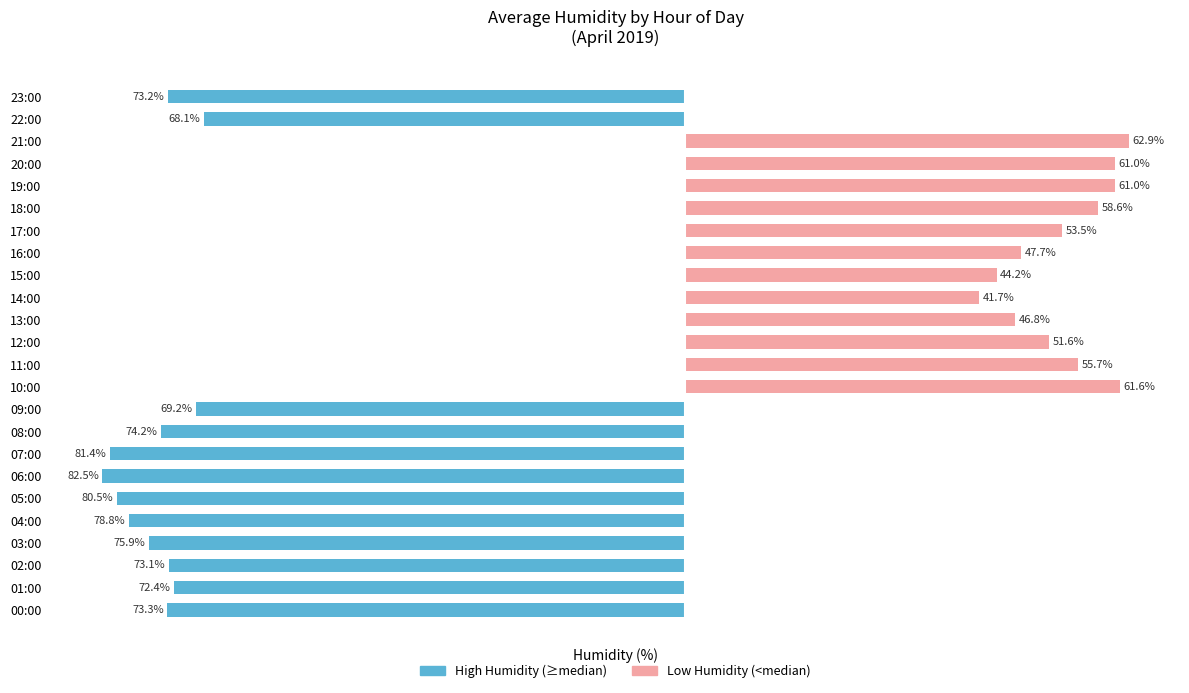

How many values in the Low Humidity (<median) series exceed 41?

12